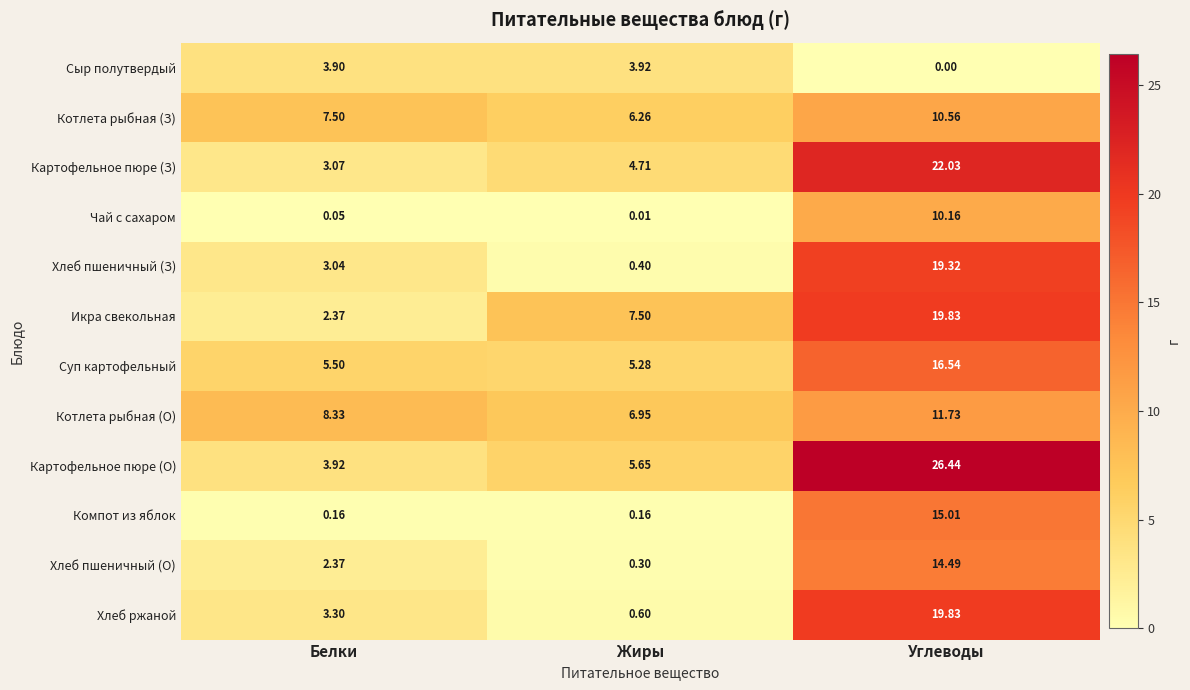

At which category does the chart reach its minimum across all series?

Углеводы